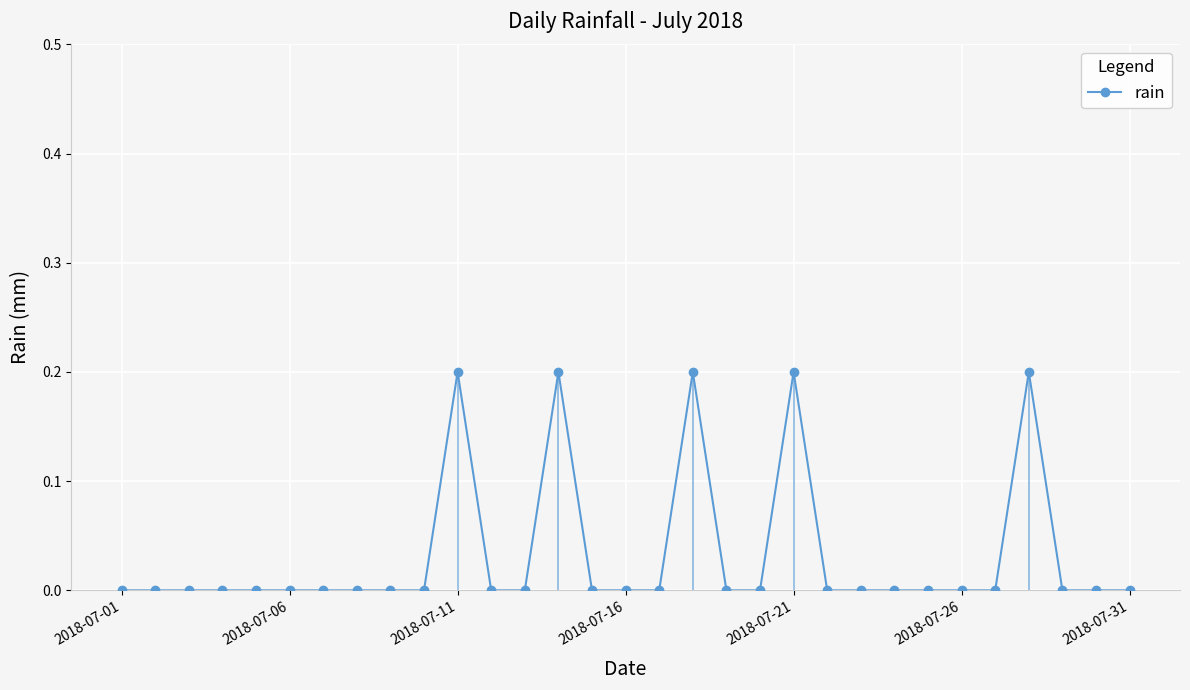

True or false: rain has more than 0 points higher than both neighbors.

True